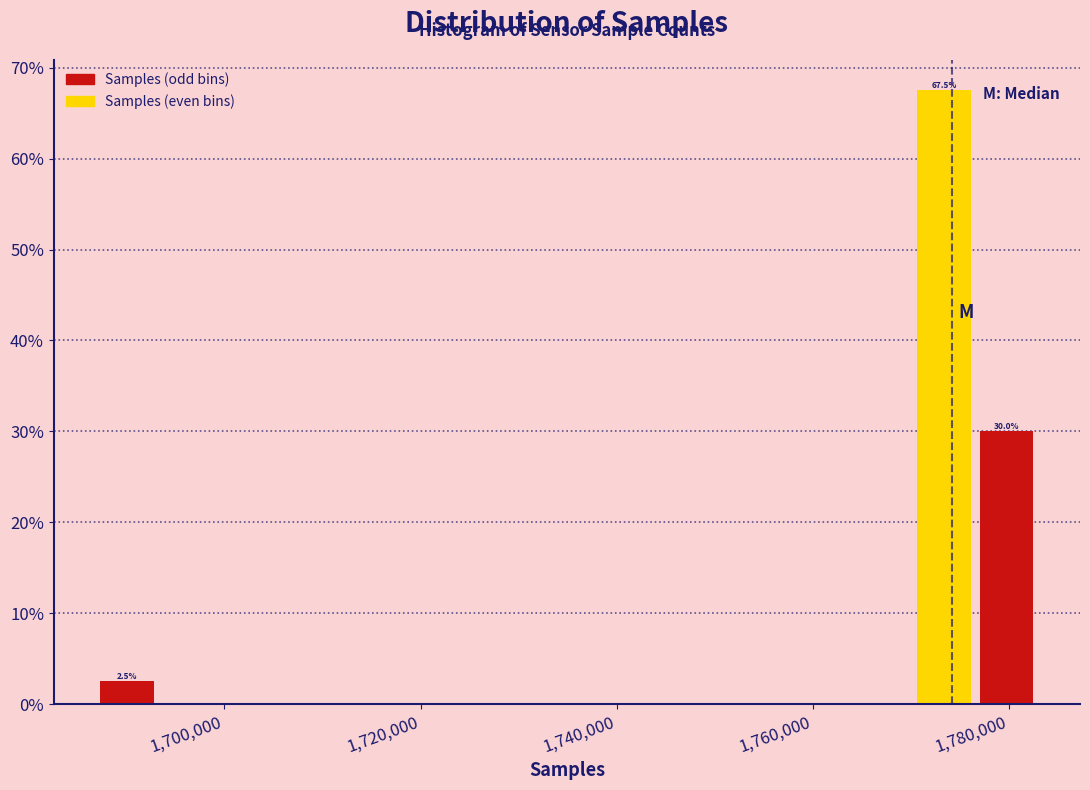

Read against the x-axis, roughly where is the centre of the tallest bar?

1774000